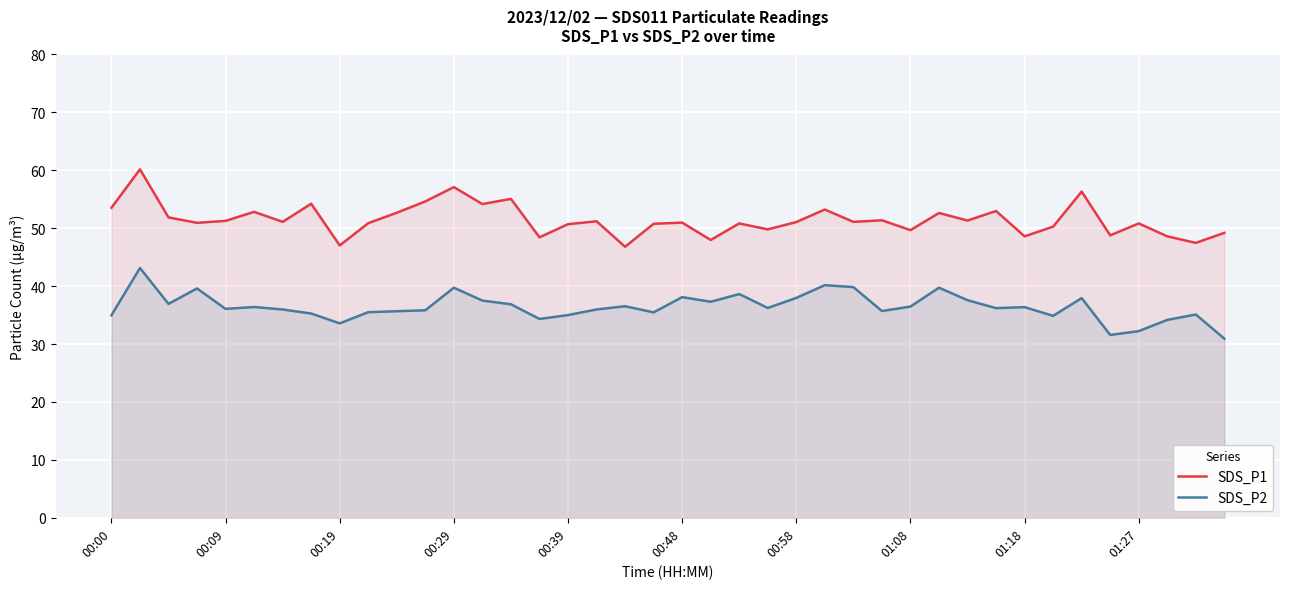

How many categories are shown in the chart?

40